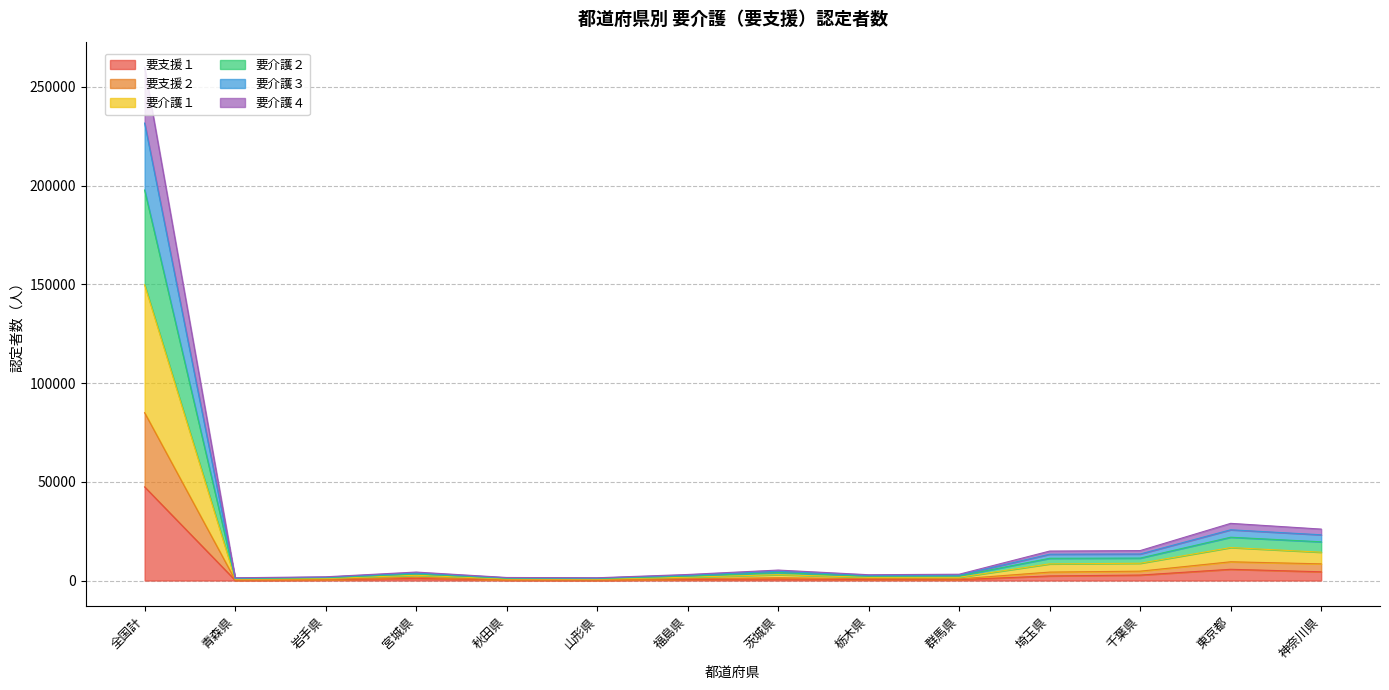

True or false: 要支援２ has more than 0 interior local peaks.

True